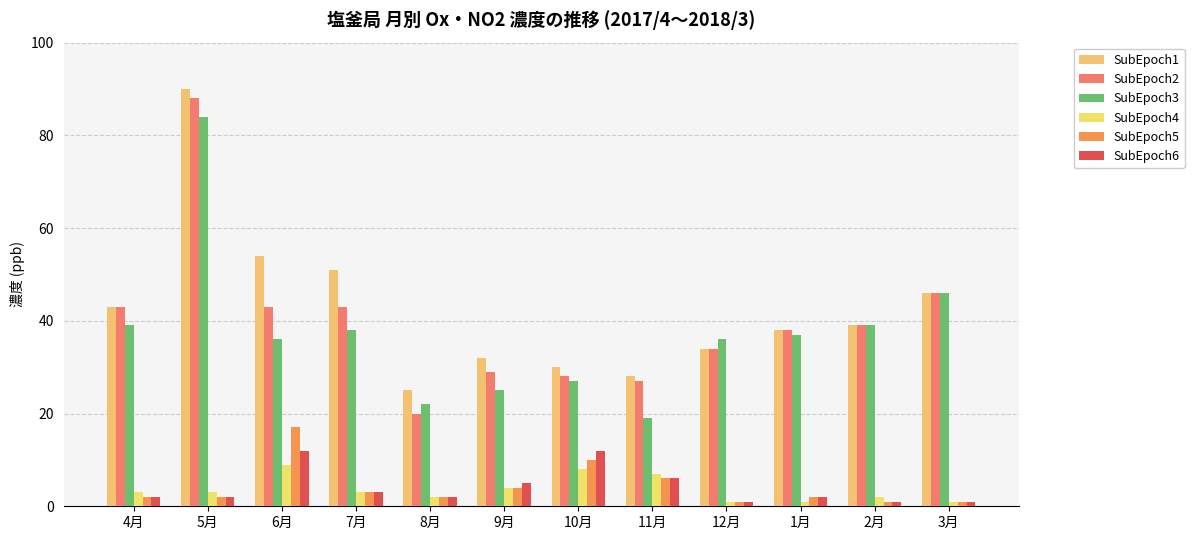

How many data points does each series have?

12